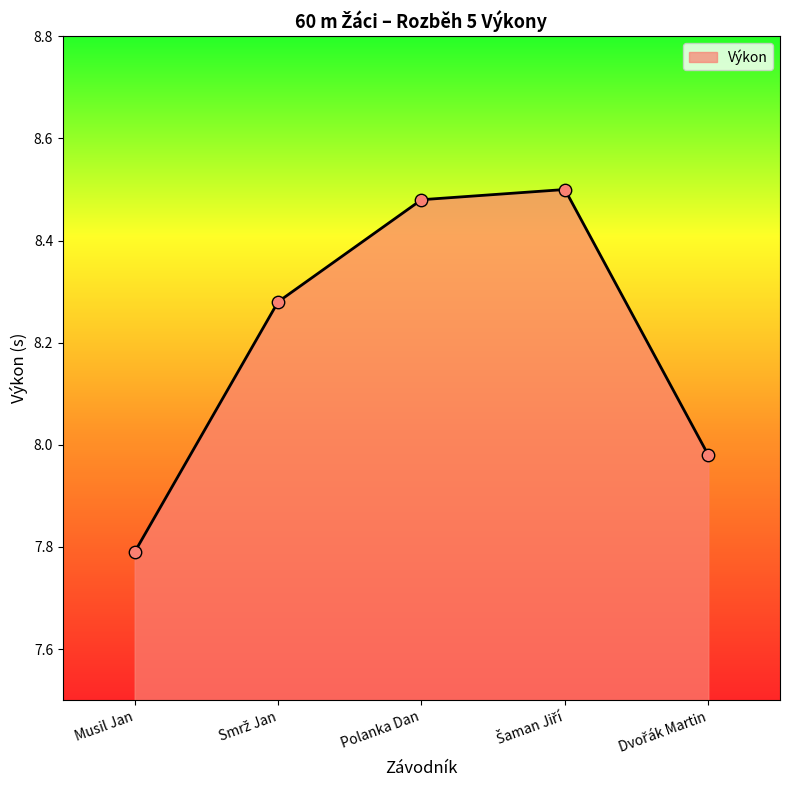

Approximately how many times larger is the value at Polanka Dan compared to Musil Jan?

1.1